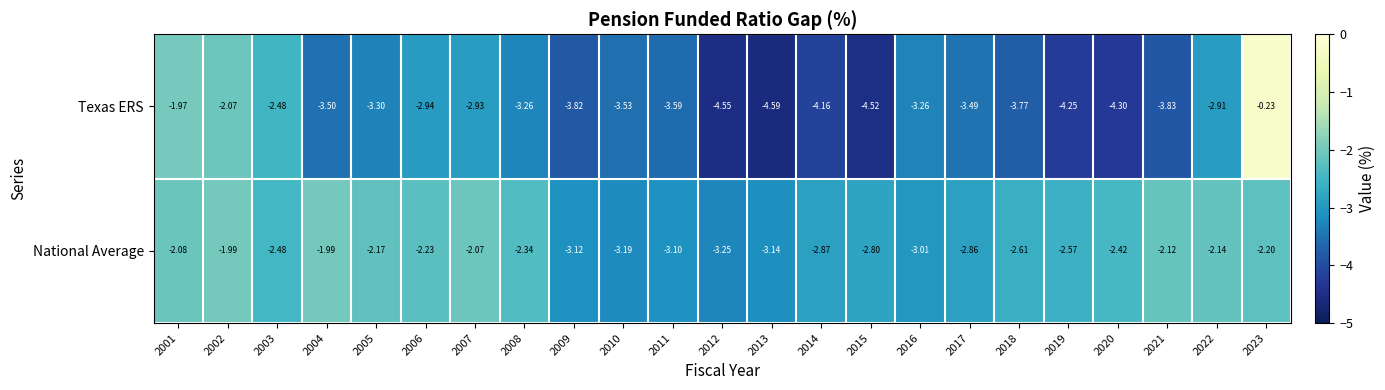

At which category is the sum across all series the highest?

2023